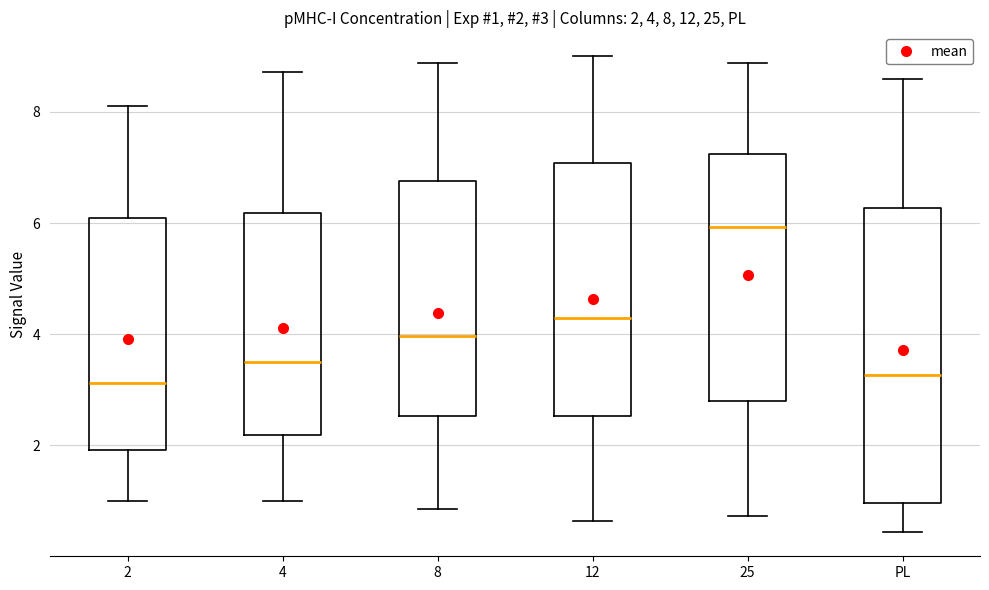

Which box's median line is the highest?

25